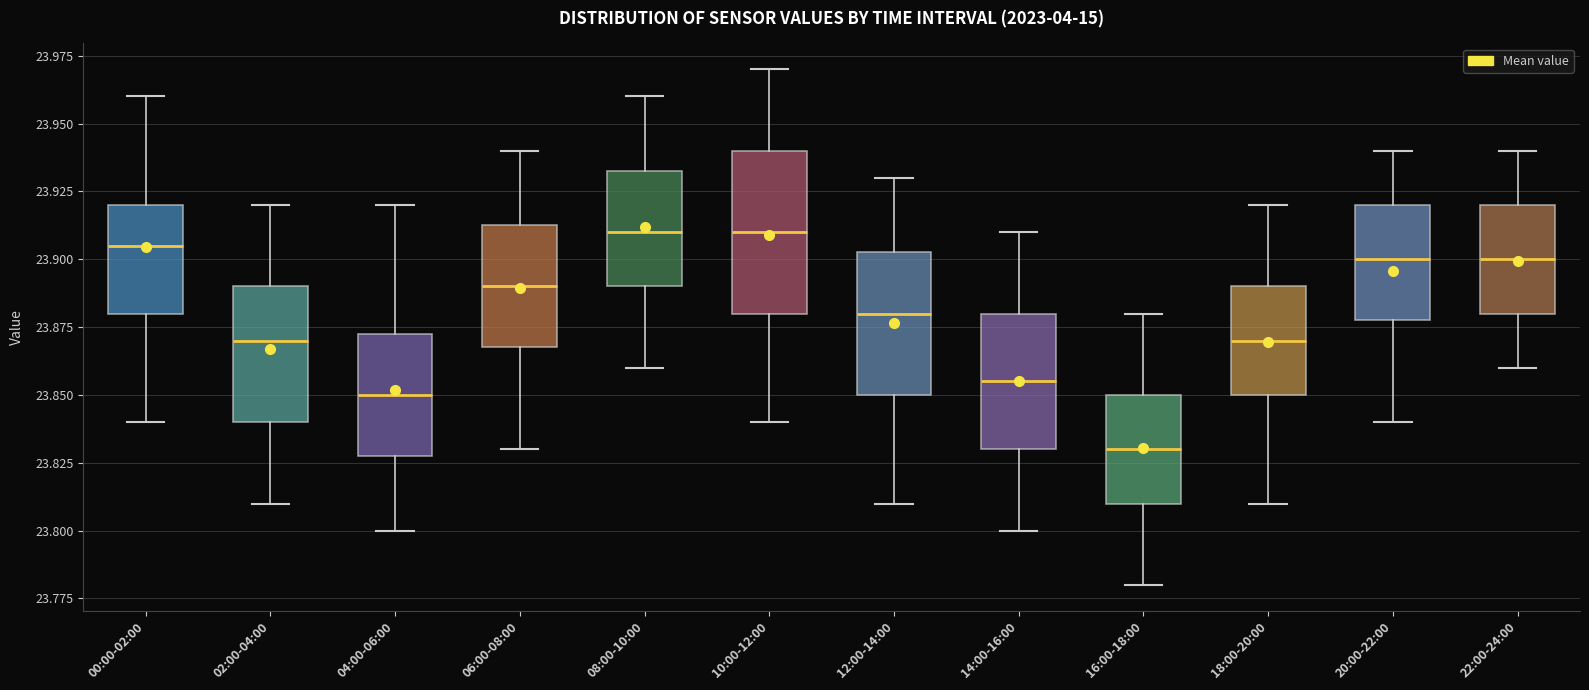

Where is the lower edge of the box for 14:00-16:00 on the y-axis? The values are not printed on the chart, so give them approximately, as read against the axis.

23.830